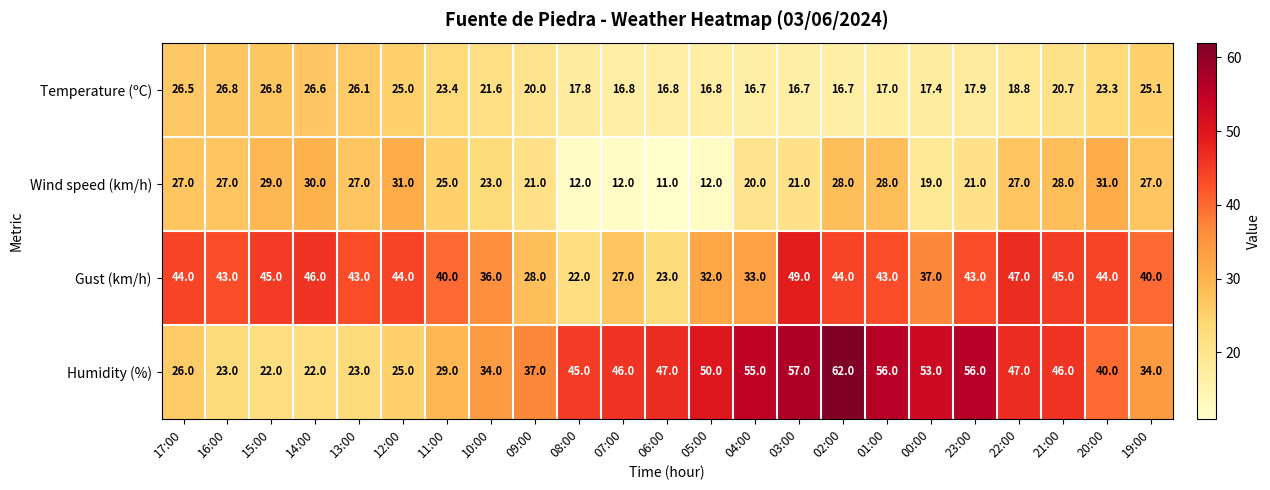

What is the smallest value displayed?

11.0